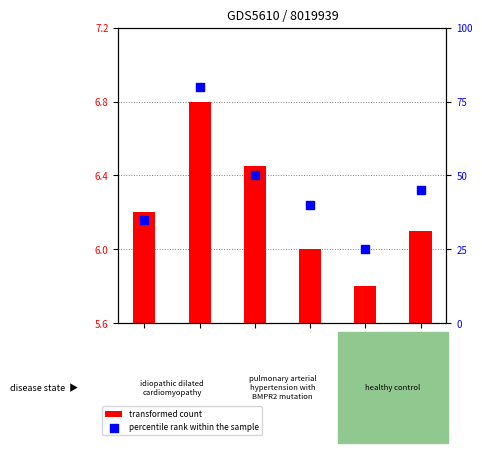

Is the value of transformed count at S1H greater than the value of percentile rank within the sample at S1H?

No